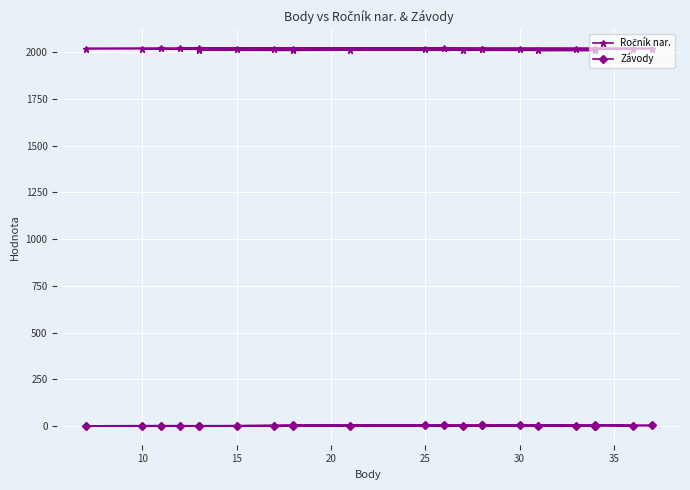

How many series are shown in this chart?

2